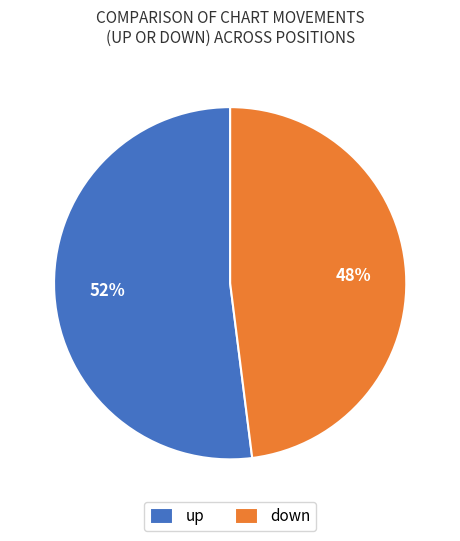

True or false: down accounts for 48% of the total.

True